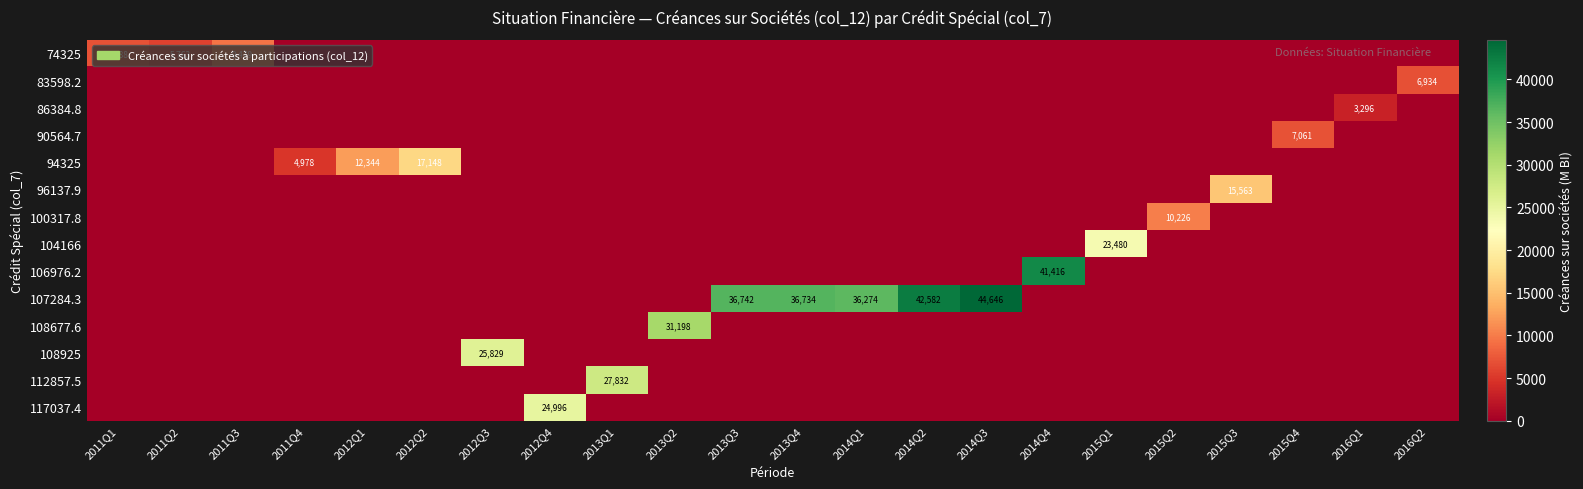

How many series are shown in this chart?

14